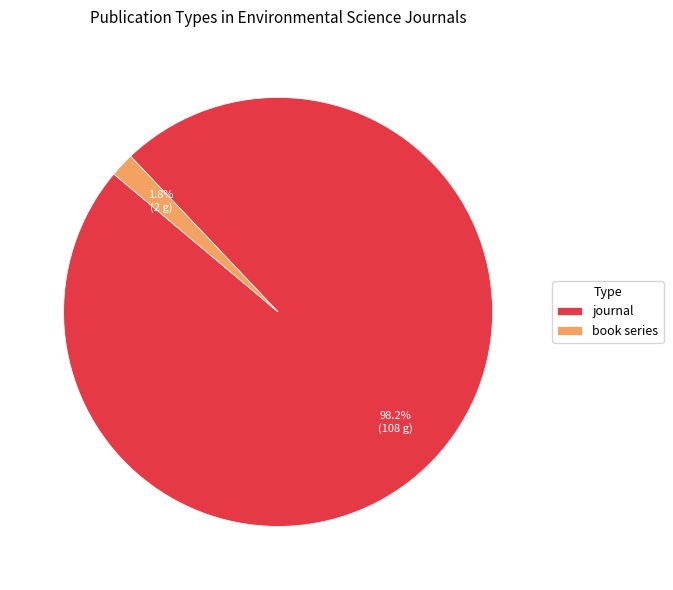

Rank the categories by value from lowest to highest.

book series, journal